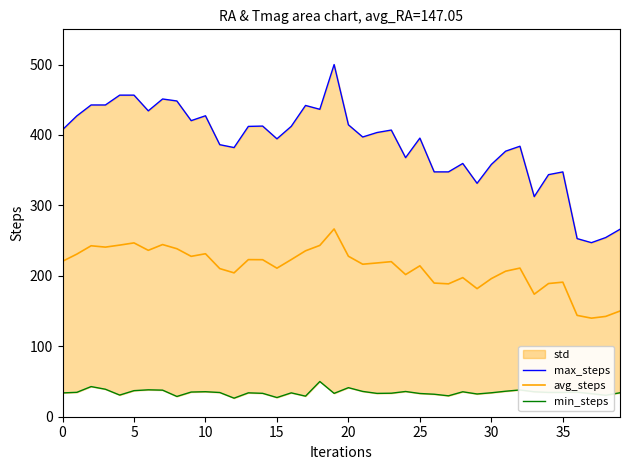

What is the difference between the maximum and minimum values in the max_steps series?

252.9